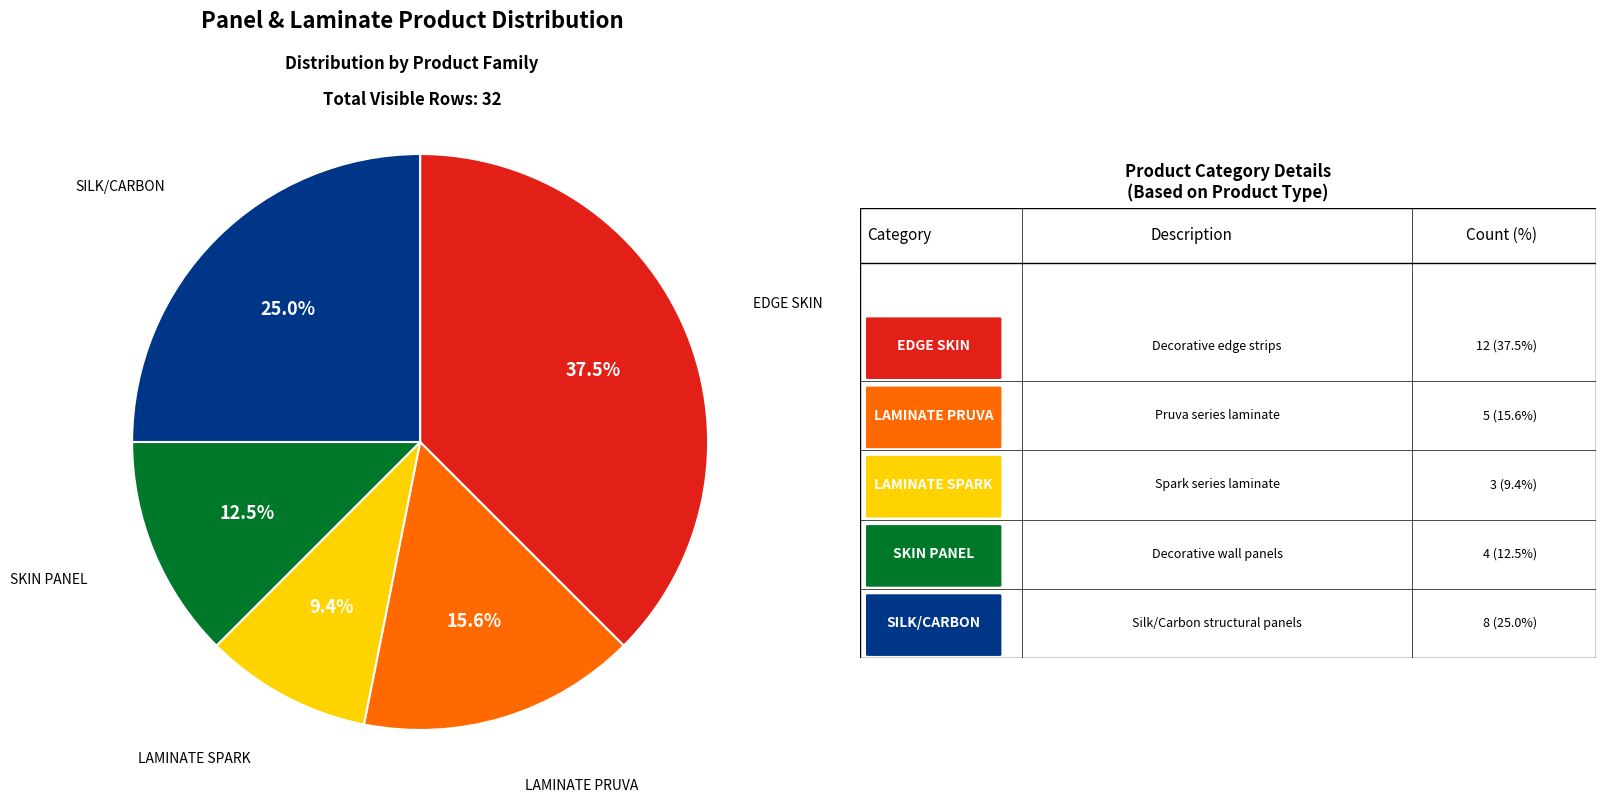

Is there a majority slice in this chart?

No